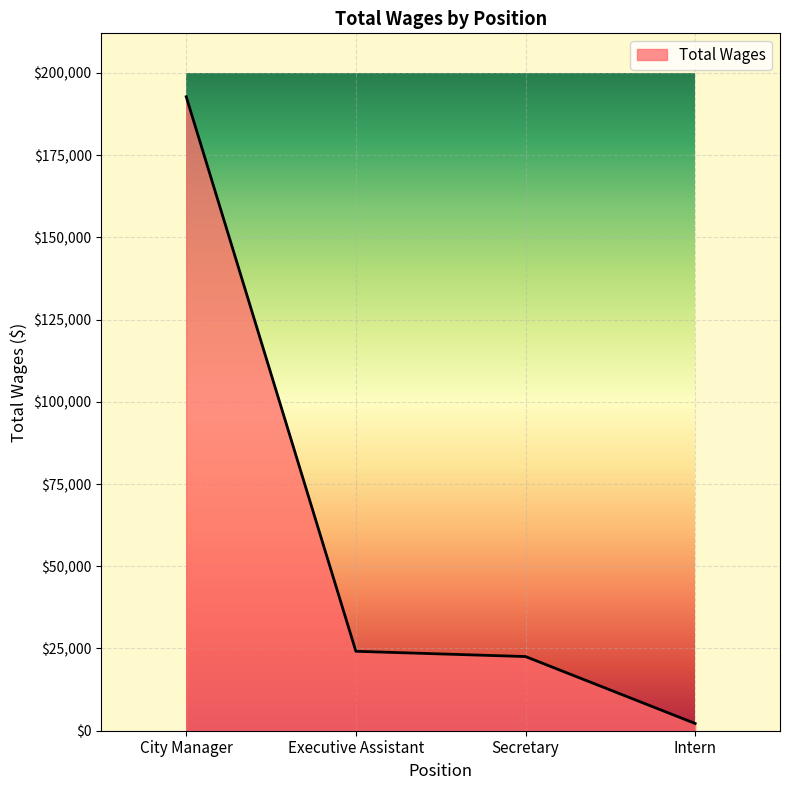

What is the sum of the values at Executive Assistant and Secretary?

46697